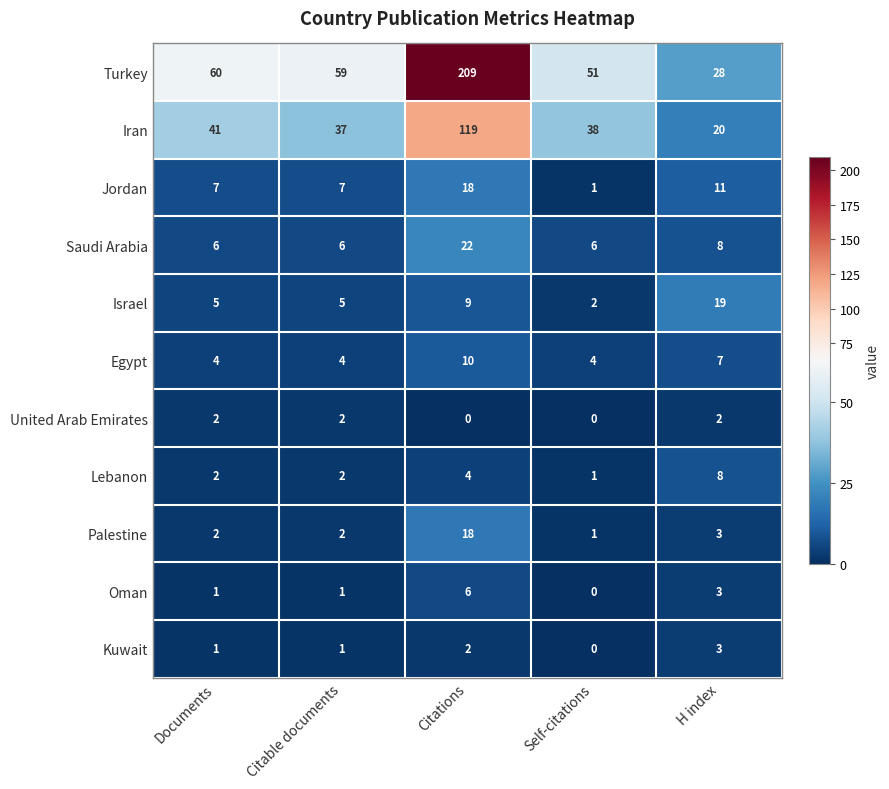

At which label is Iran closest to 69?

Documents